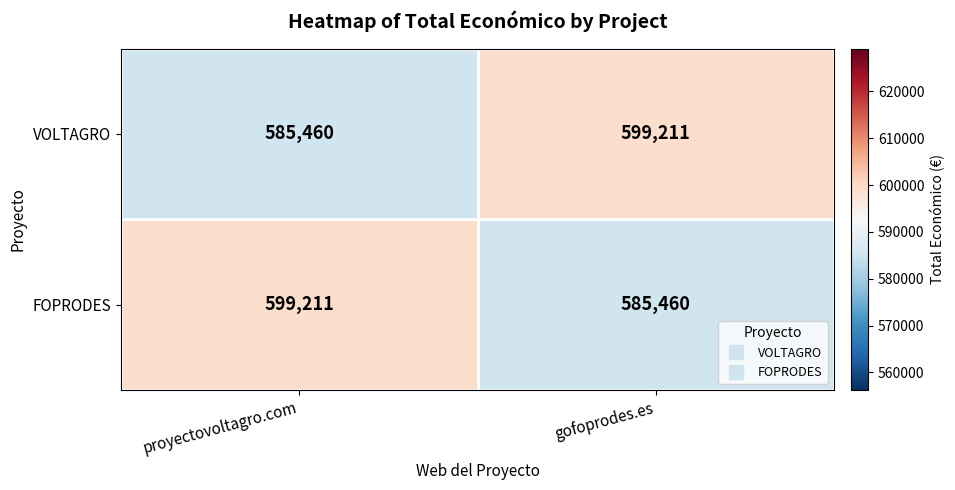

What is the lowest value of the FOPRODES series?

585460